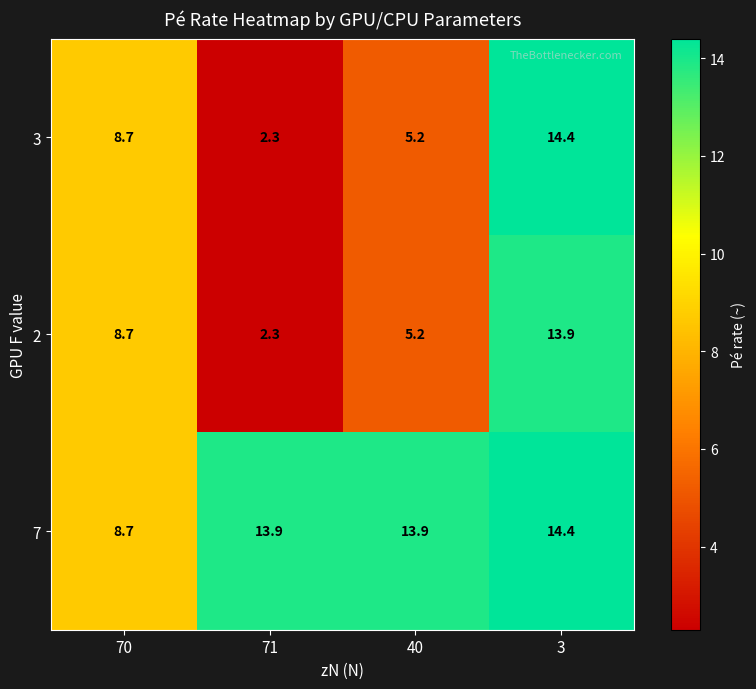

The 7 series shows 25.4 at 3. True or false?

False